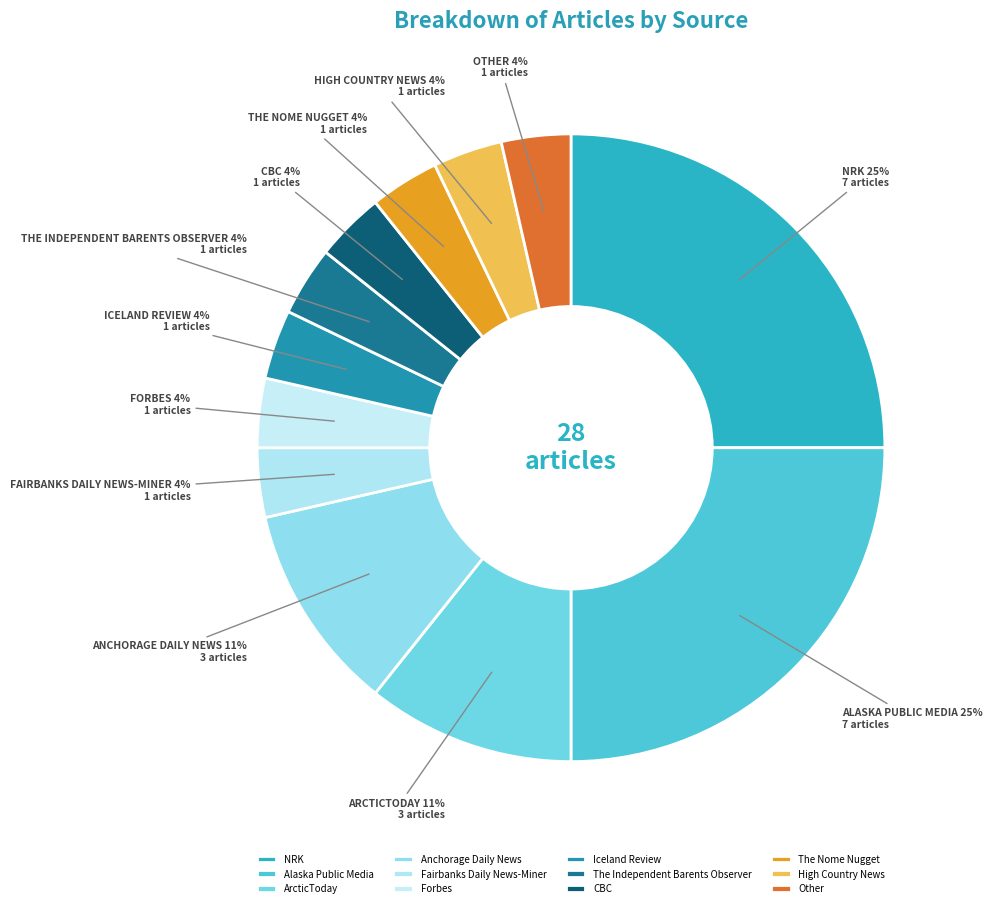

How many slices are in this pie chart?

12